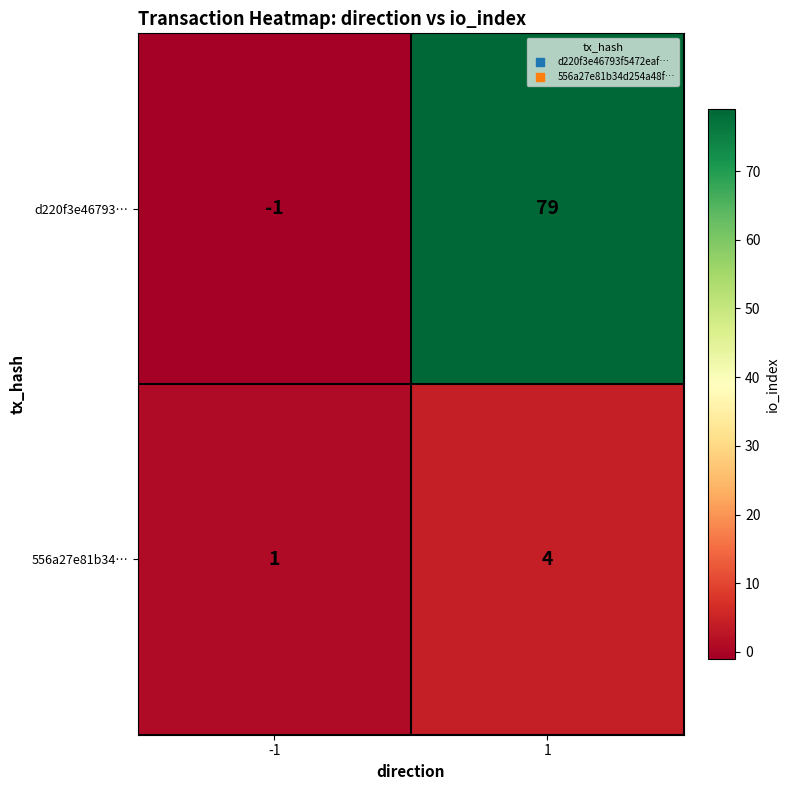

What is the sum of all d220f3e46793… values?

78